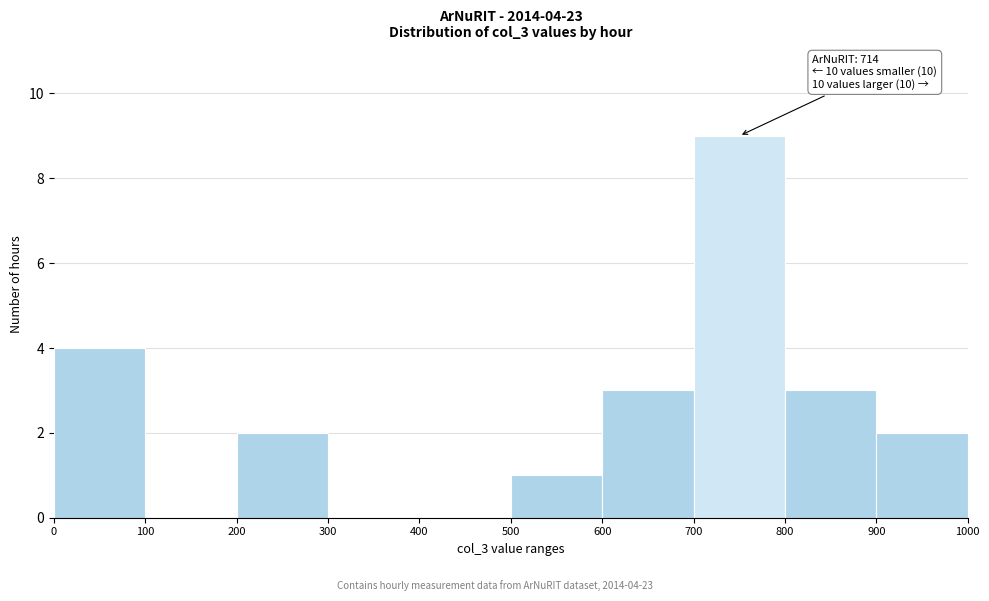

Over which range of the x-axis is the bar tallest?

700 to 800